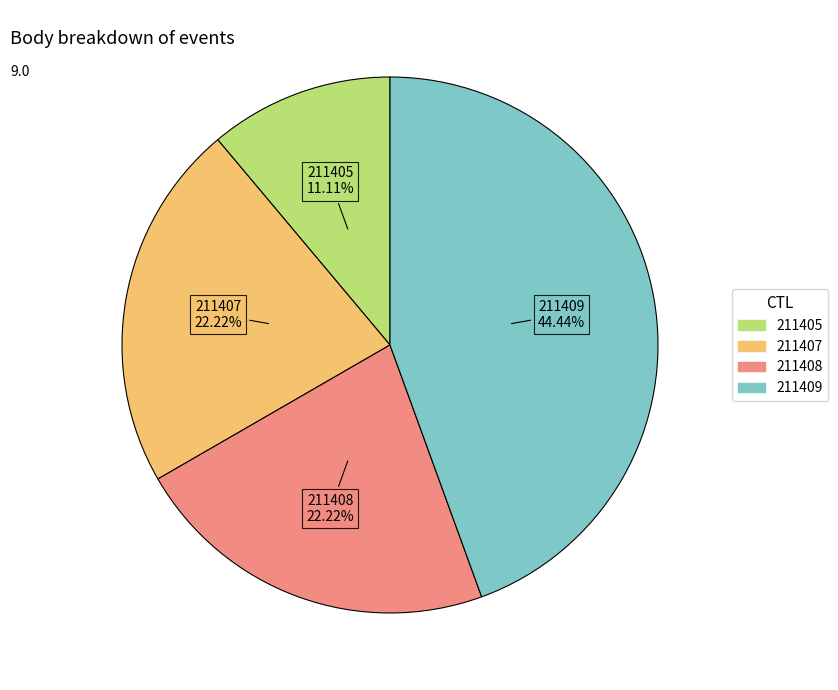

Which category has the smallest portion of the pie?

211405